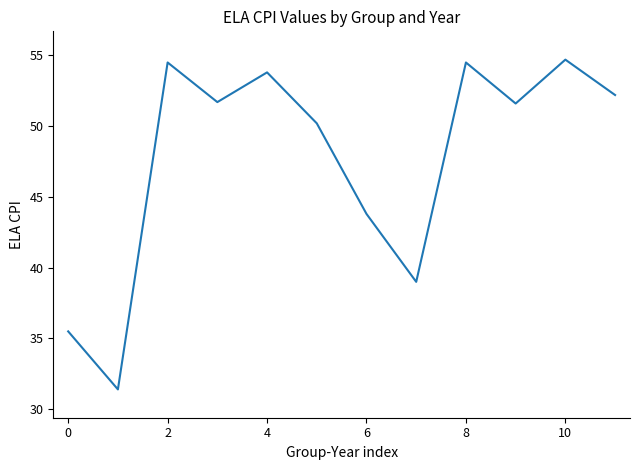

What is the minimum value shown in the chart?

31.4